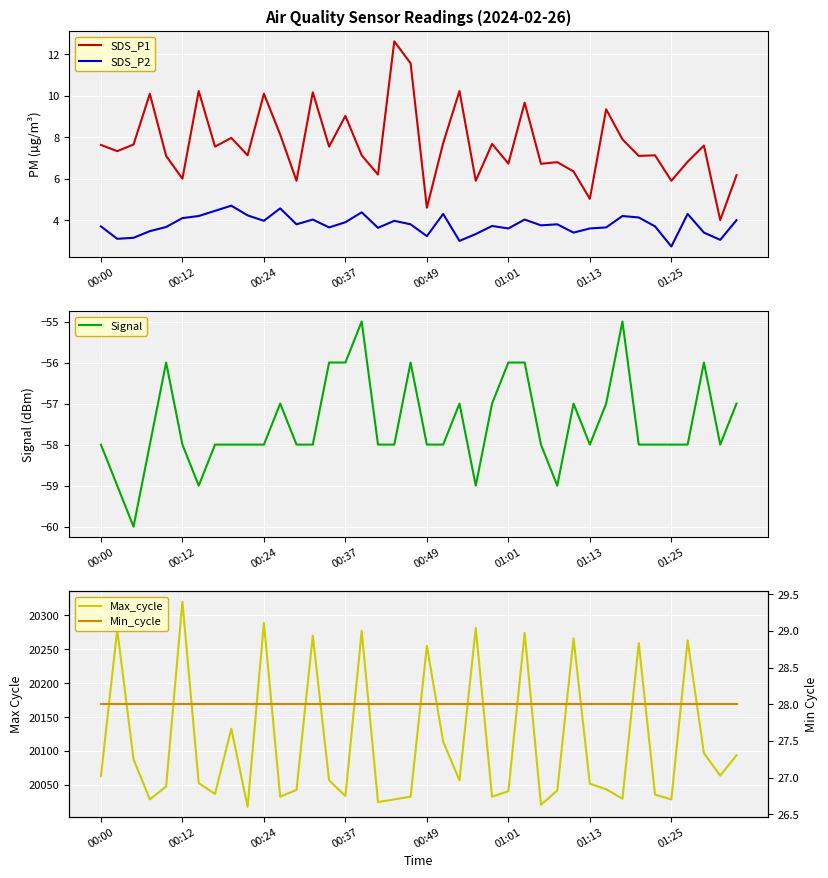

What is the sum of all Min_cycle values?

1120.0